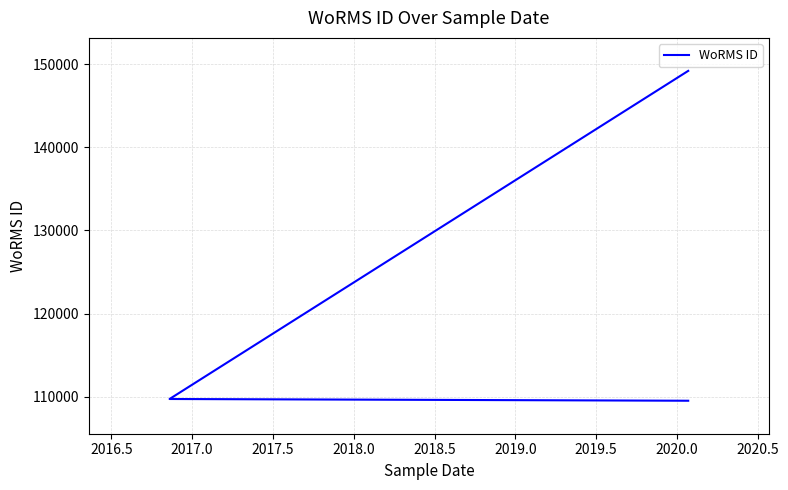

How many series are shown in this chart?

1